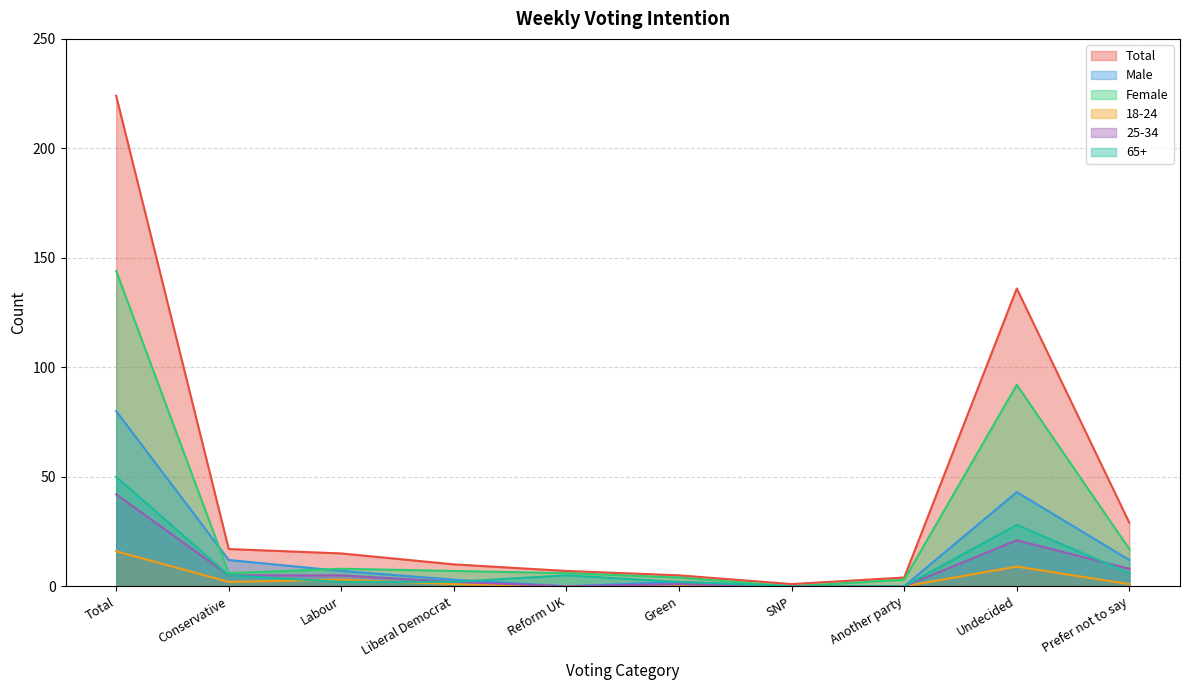

True or false: Total and 65+ intersect in this chart.

False